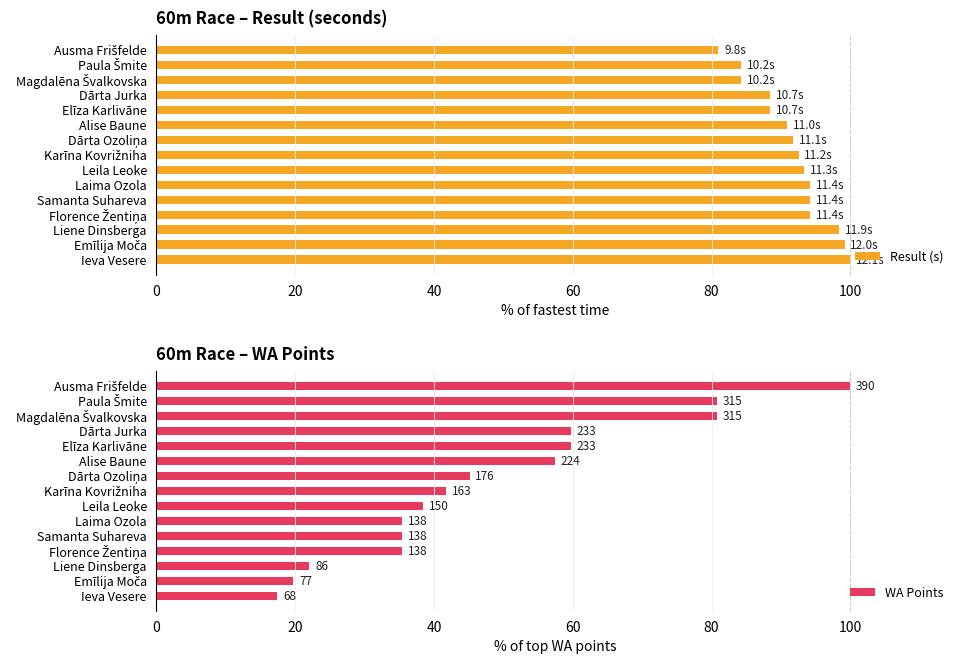

What is the difference between the second highest and minimum values in the Result (s) series?

18.2